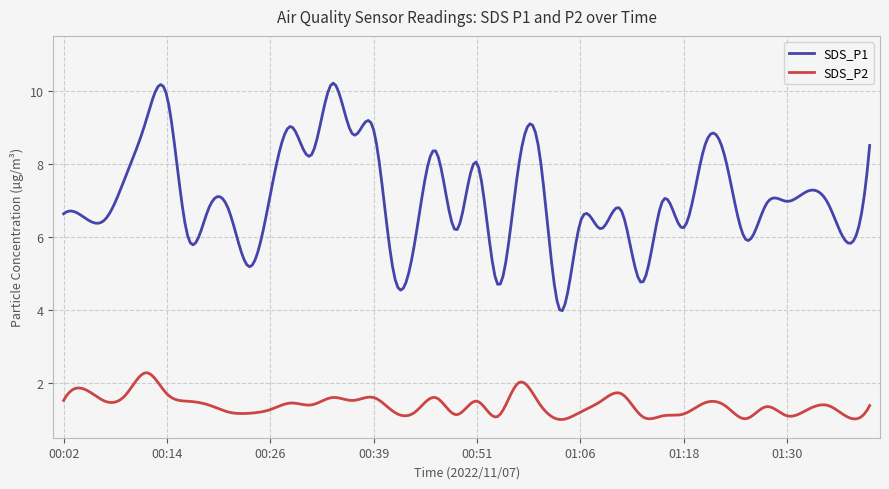

What is the difference between the maximum and minimum values in the SDS_P2 series?

1.3